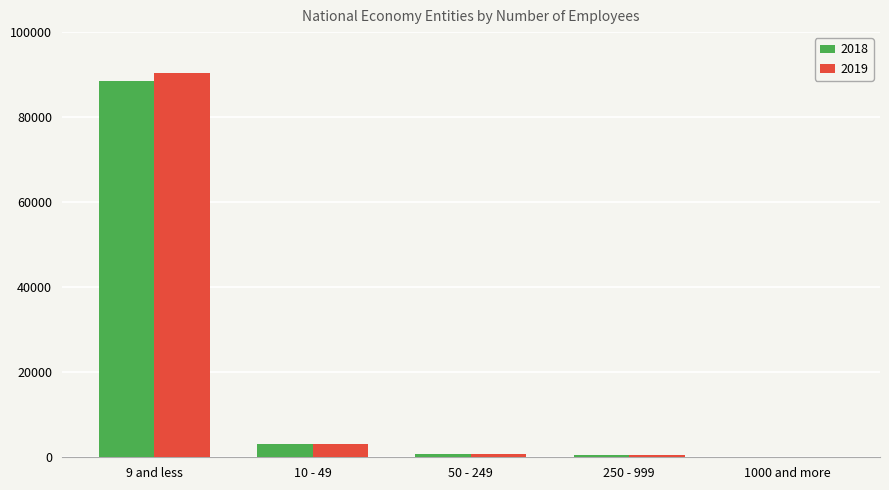

Is the value of 2019 at 9 and less greater than the value of 2018 at 250 - 999?

Yes